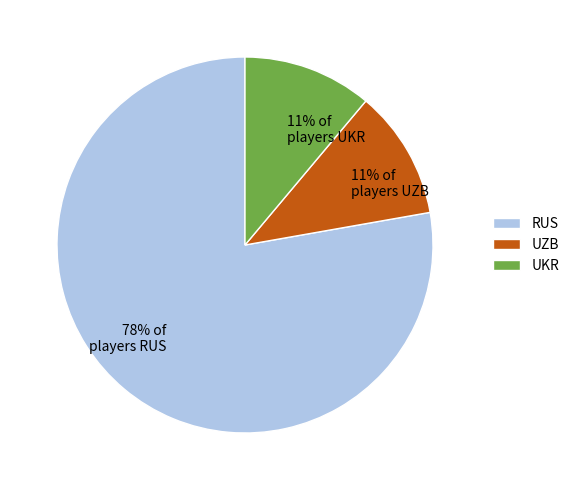

Is there any slice that represents more than half of the pie?

Yes